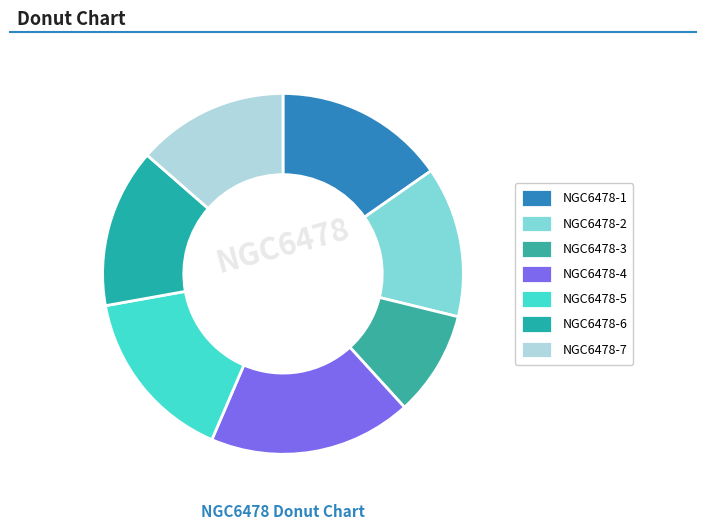

Count the number of slices in the pie.

7